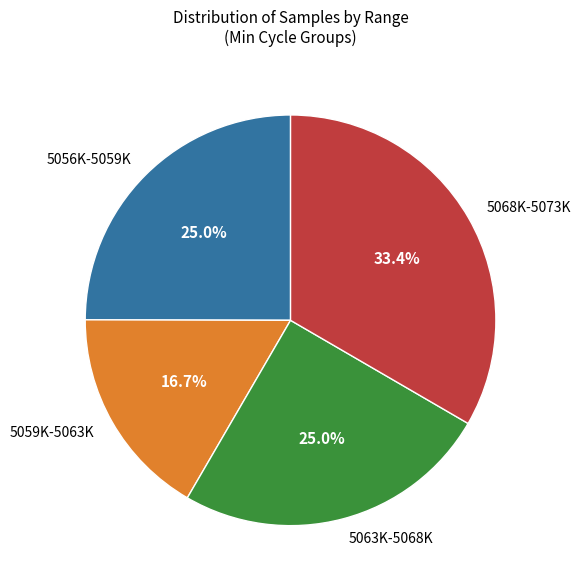

What is the smallest slice in the pie chart?

5059K-5063K